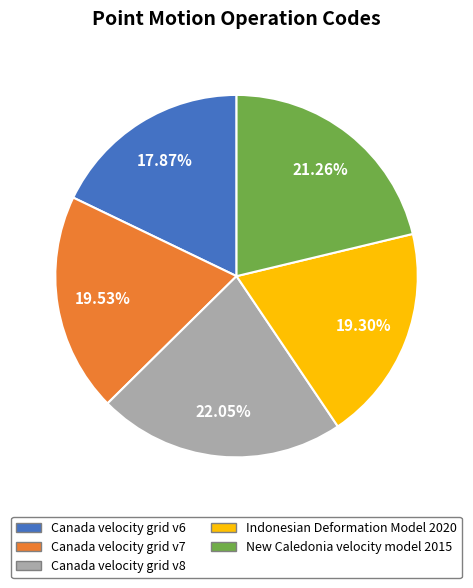

Between Canada velocity grid v8 and Canada velocity grid v6, which is larger?

Canada velocity grid v8